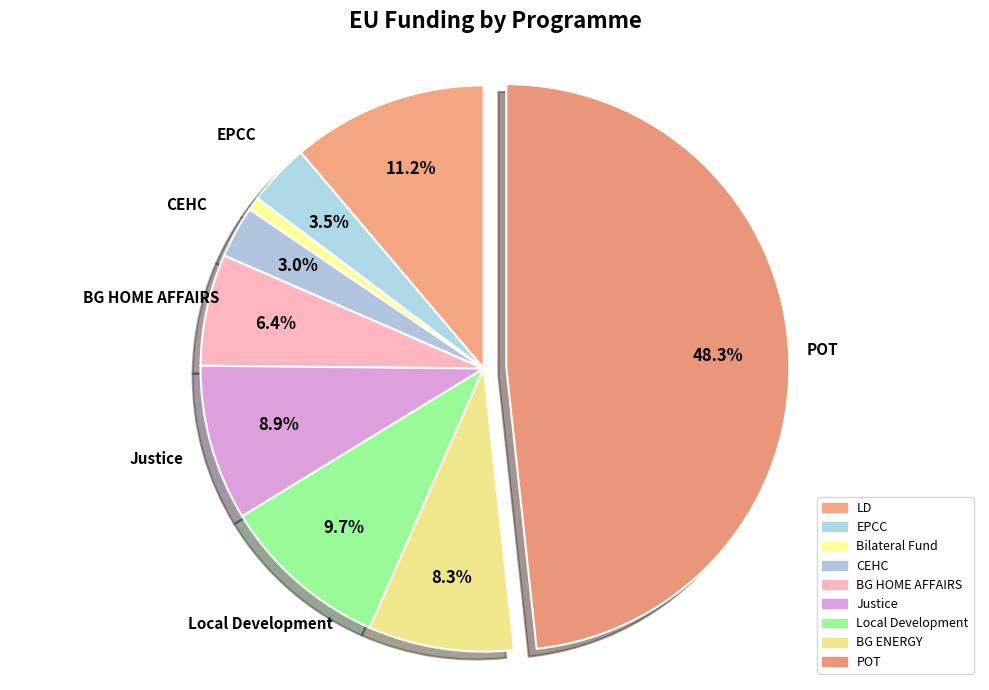

What is the smallest slice in the pie chart?

Bilateral Fund